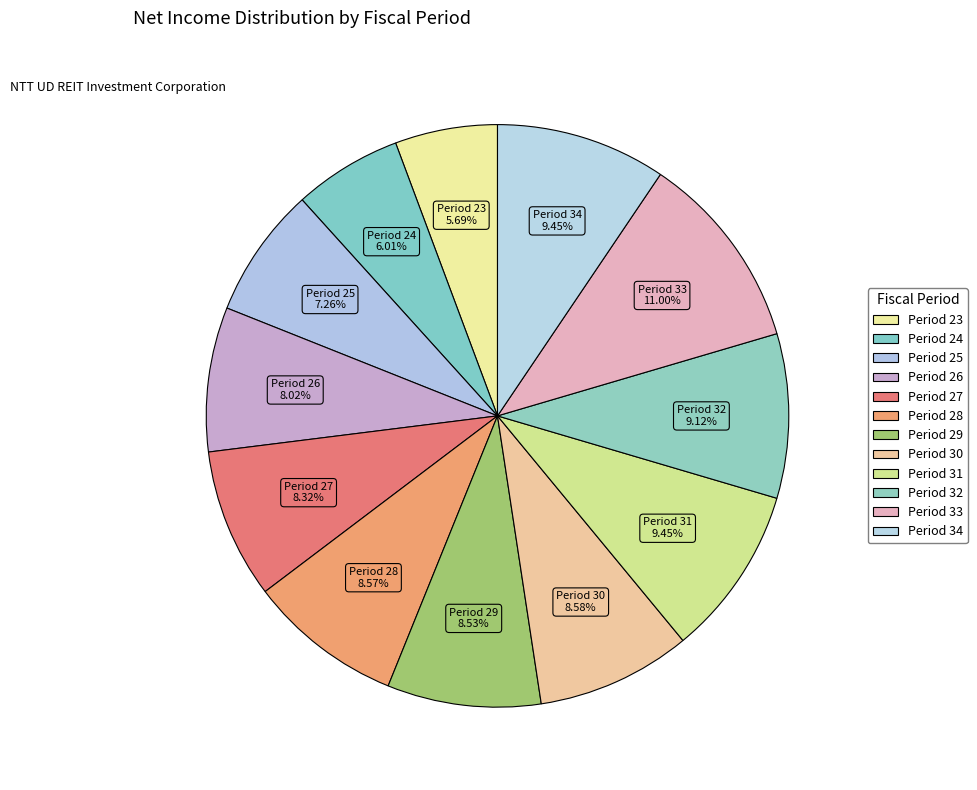

To the nearest percent, what is the combined percentage of Period 34 and Period 33?

20%